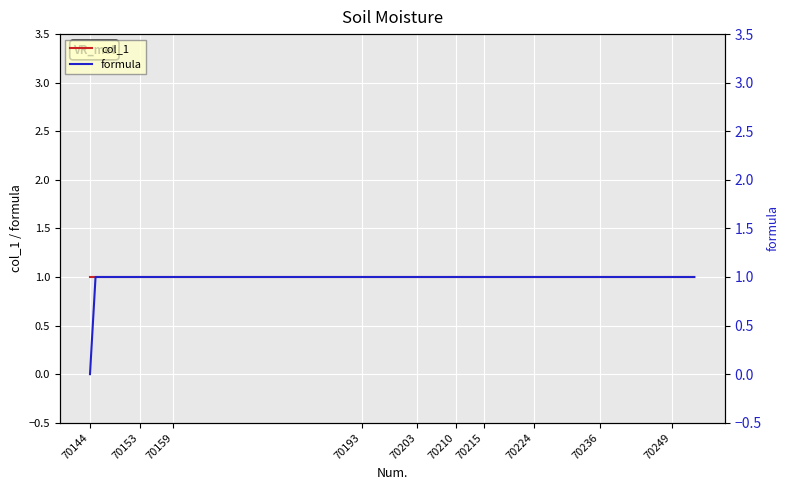

How many distinct data groups are displayed?

2